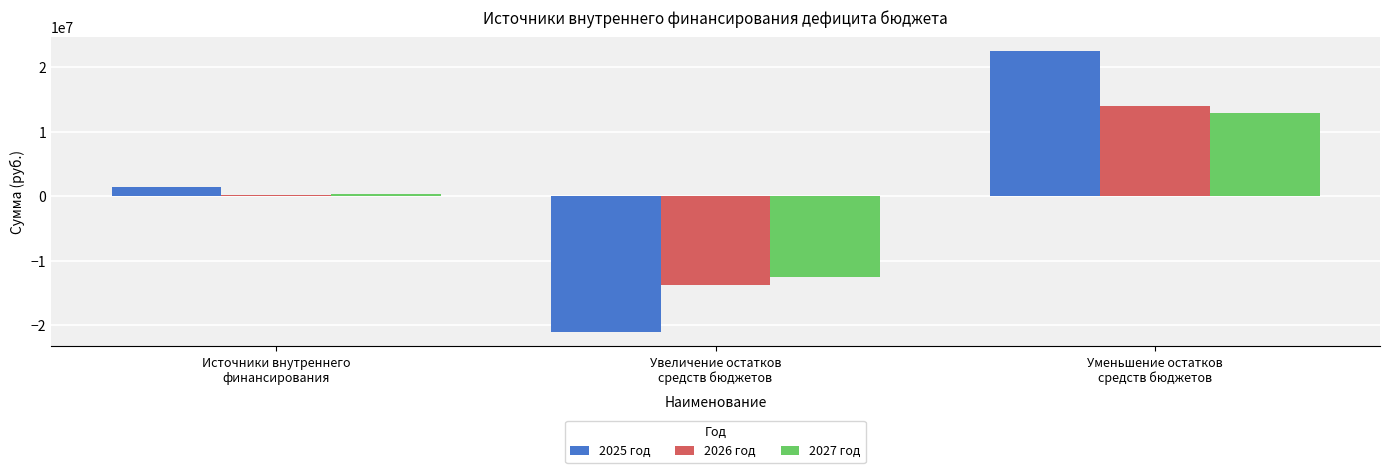

Is it true that 2026 год equals 20893971.0 at Уменьшение остатков
средств бюджетов?

False